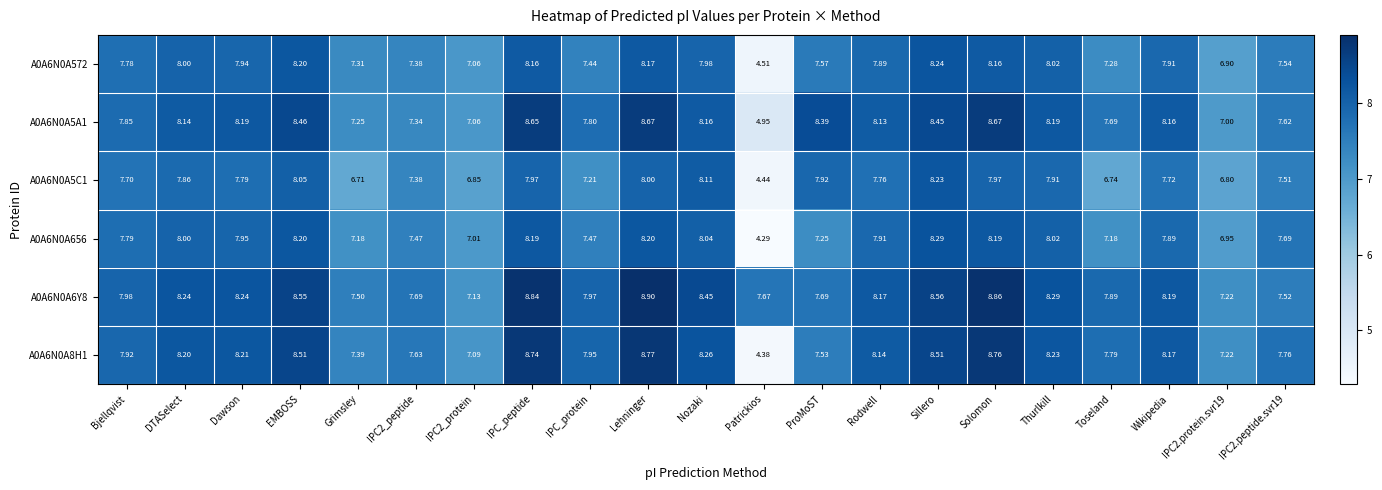

At which category is the sum across all series the highest?

Lehninger